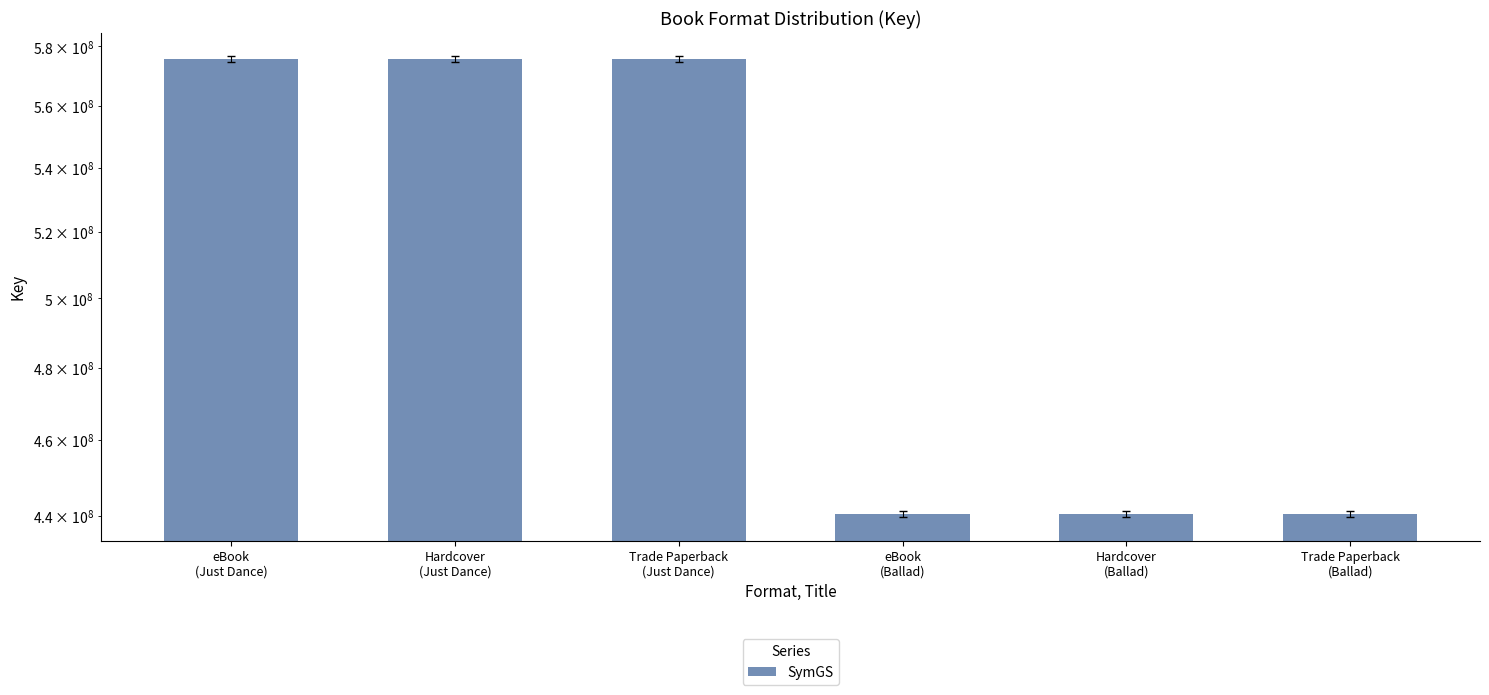

The chart shows a value of 276133840 at Trade Paperback
(Ballad). True or false?

False